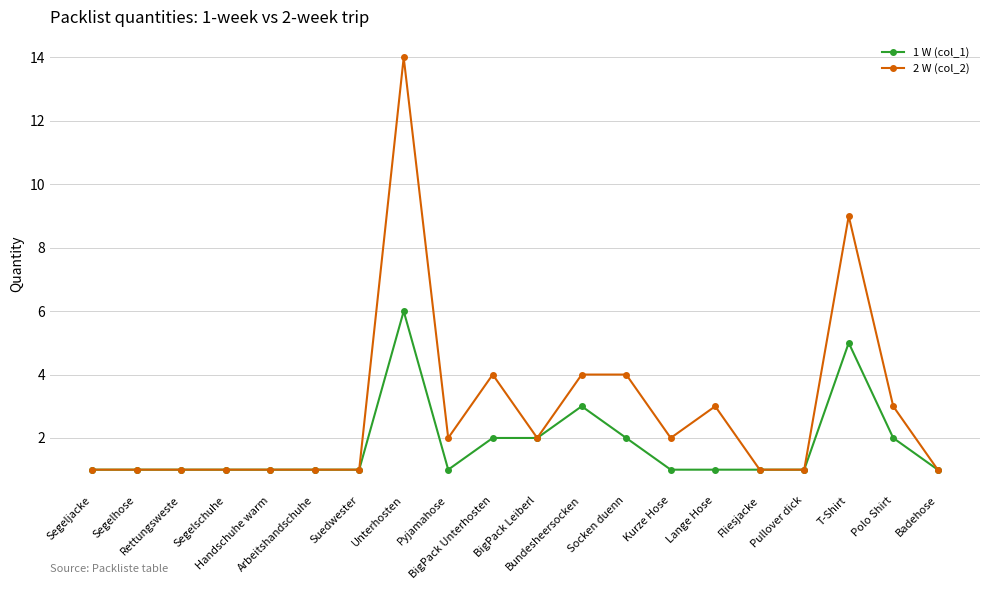

What is the label of the 13th point from the right?

Unterhosten